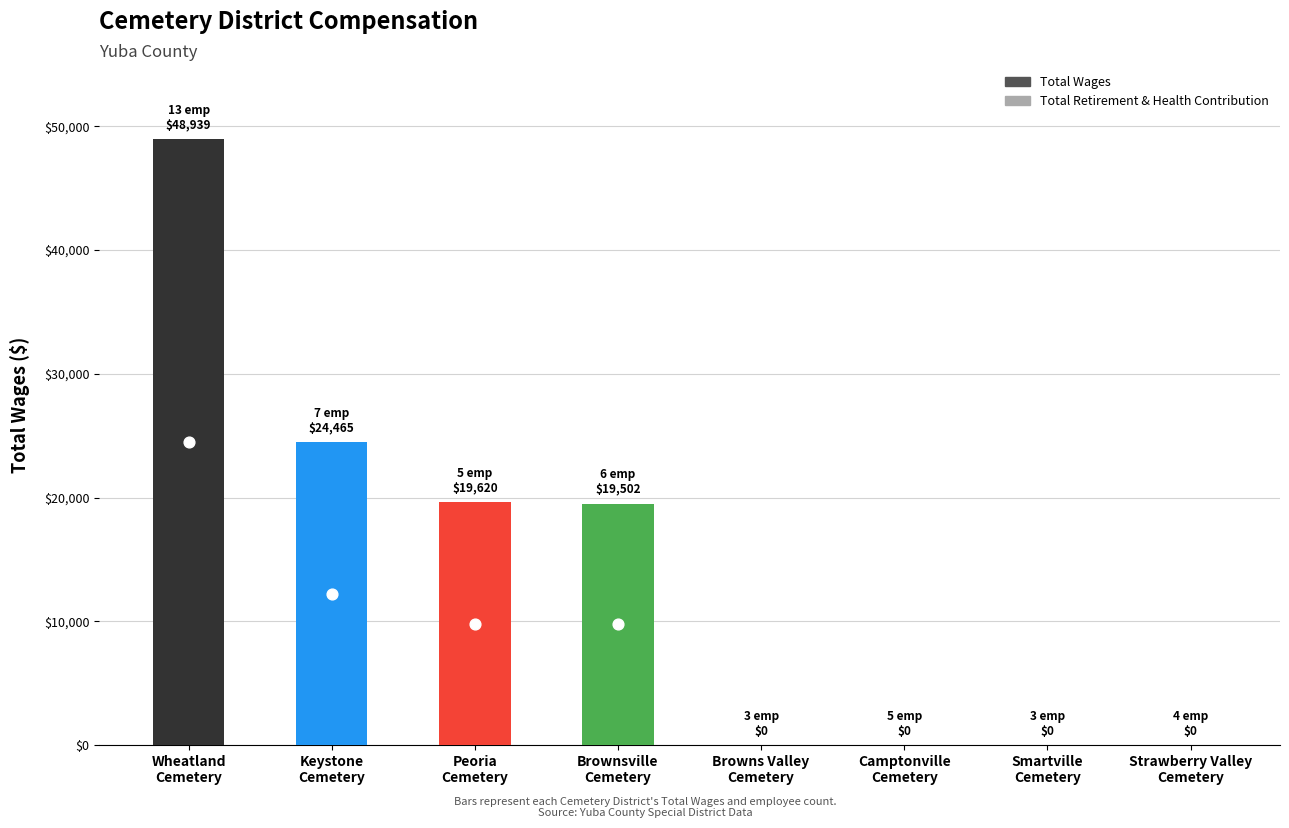

Which series has the widest spread of Y values?

Total Wages